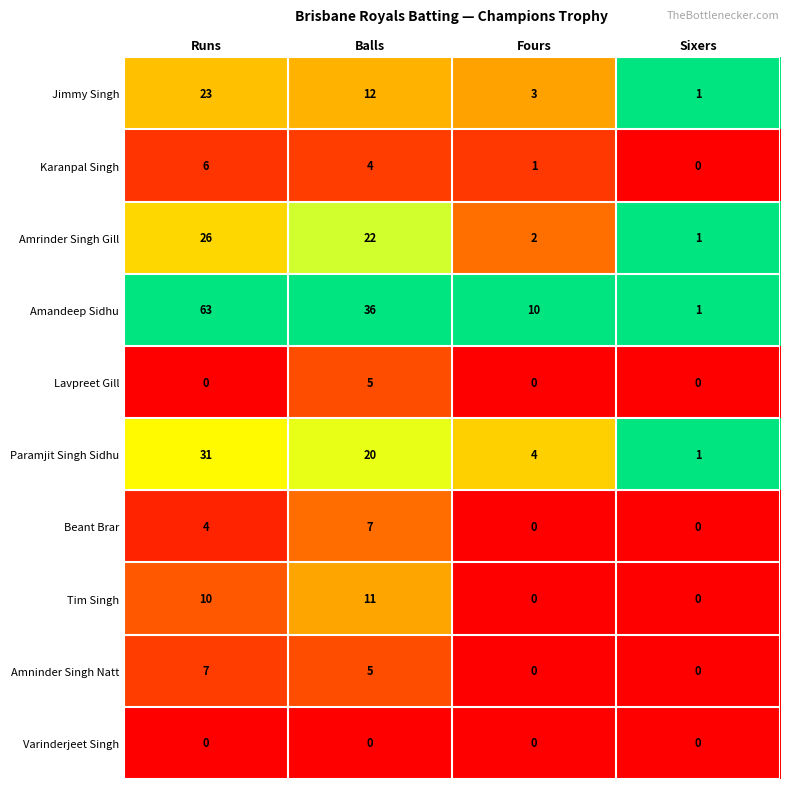

Which series has the largest total across all categories?

Amandeep Sidhu